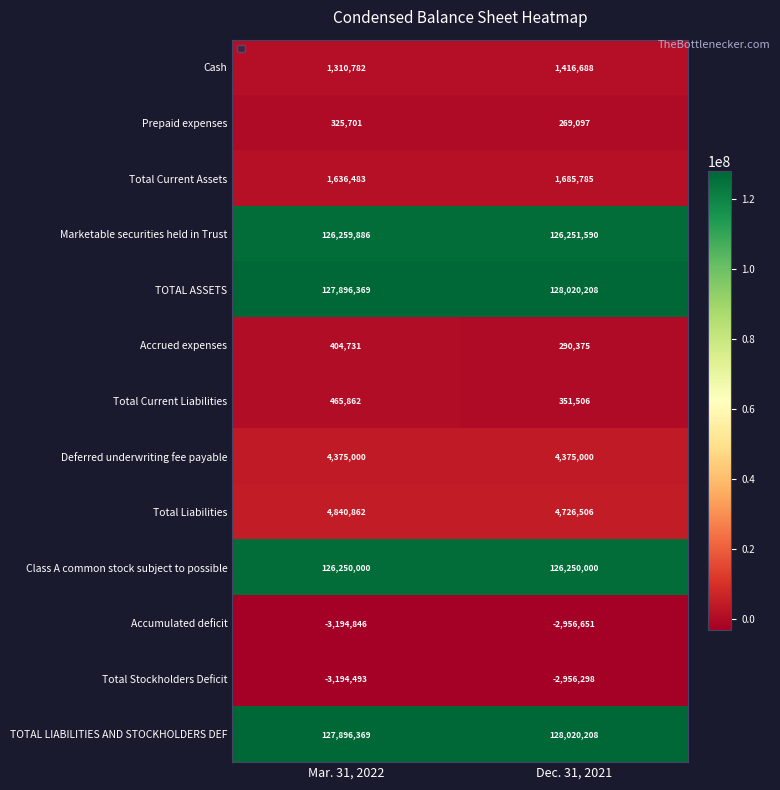

Reading right to left, extract all data points from this chart.

Cash: Dec. 31, 2021=1416688	Mar. 31, 2022=1310782
Prepaid expenses: Dec. 31, 2021=269097	Mar. 31, 2022=325701
Total Current Assets: Dec. 31, 2021=1685785	Mar. 31, 2022=1636483
Marketable securities held in Trust: Dec. 31, 2021=126251590	Mar. 31, 2022=126259886
TOTAL ASSETS: Dec. 31, 2021=128020208	Mar. 31, 2022=127896369
Accrued expenses: Dec. 31, 2021=290375	Mar. 31, 2022=404731
Total Current Liabilities: Dec. 31, 2021=351506	Mar. 31, 2022=465862
Deferred underwriting fee payable: Dec. 31, 2021=4375000	Mar. 31, 2022=4375000
Total Liabilities: Dec. 31, 2021=4726506	Mar. 31, 2022=4840862
Class A common stock subject to possible: Dec. 31, 2021=126250000	Mar. 31, 2022=126250000
Accumulated deficit: Dec. 31, 2021=-2956651	Mar. 31, 2022=-3194846
Total Stockholders Deficit: Dec. 31, 2021=-2956298	Mar. 31, 2022=-3194493
TOTAL LIABILITIES AND STOCKHOLDERS DEF: Dec. 31, 2021=128020208	Mar. 31, 2022=127896369